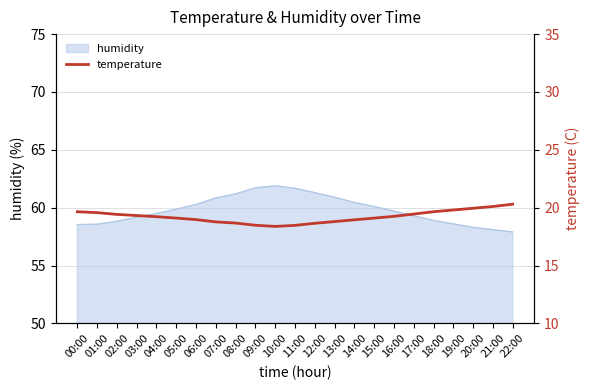

The humidity series shows 13.7 at 08:00. True or false?

False